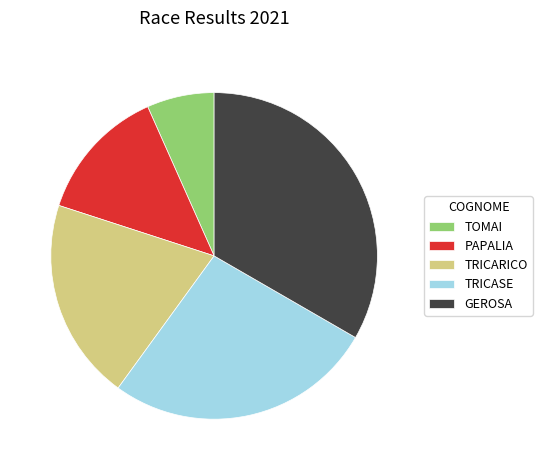

Do GEROSA and TRICARICO together represent more than half of the pie?

Yes